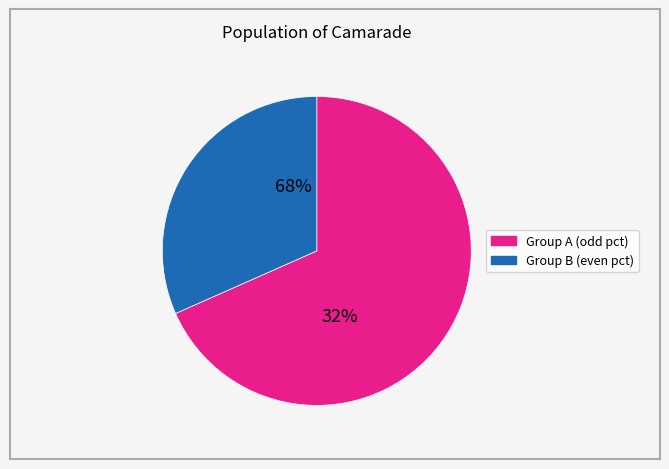

Do pct45 and pct55 together represent more than half of the pie?

No